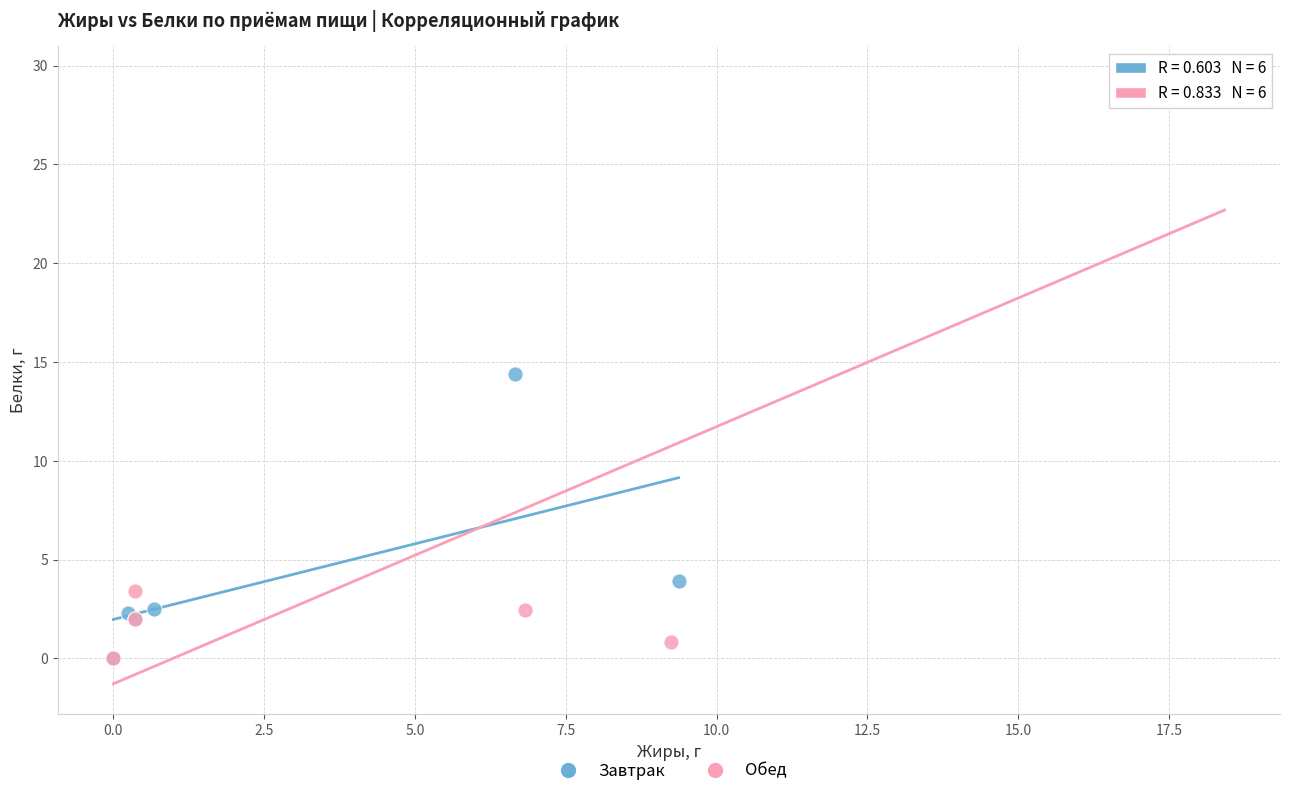

Which series has the widest spread of Y values?

Обед